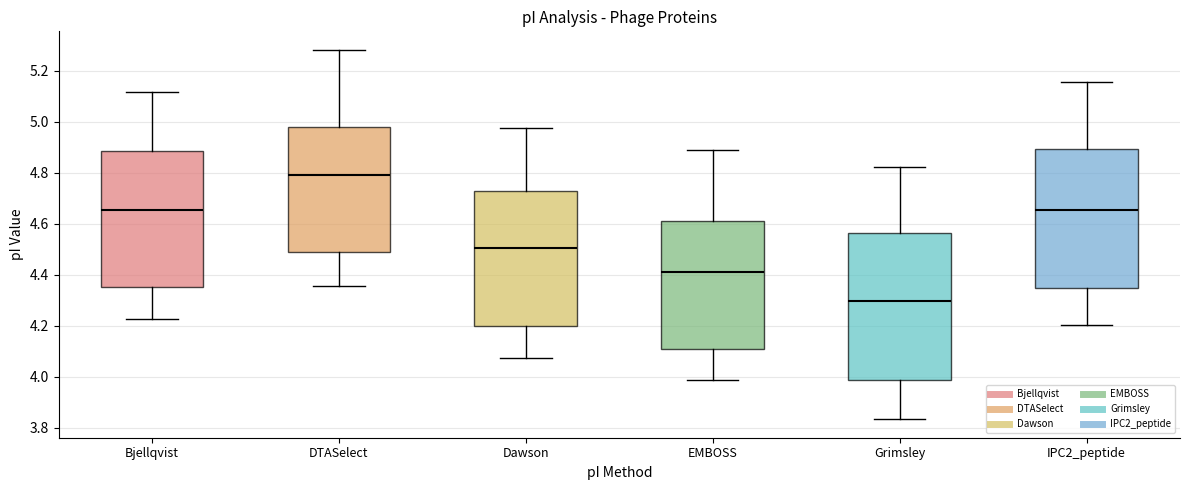

Which box's median line is the highest?

DTASelect